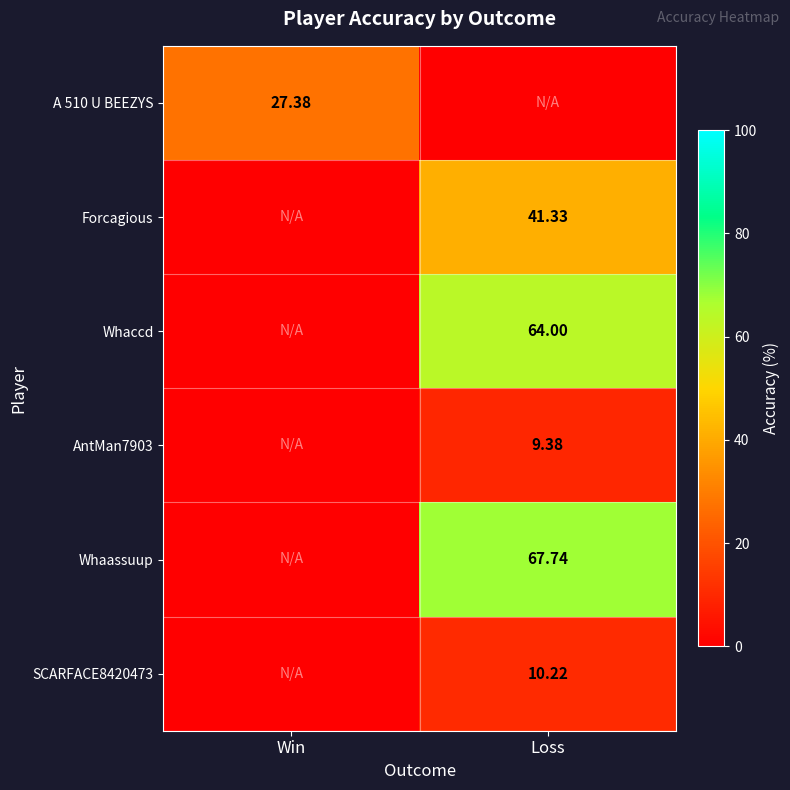

Is the value of AntMan7903 at Loss greater than the value of Forcagious at Loss?

No